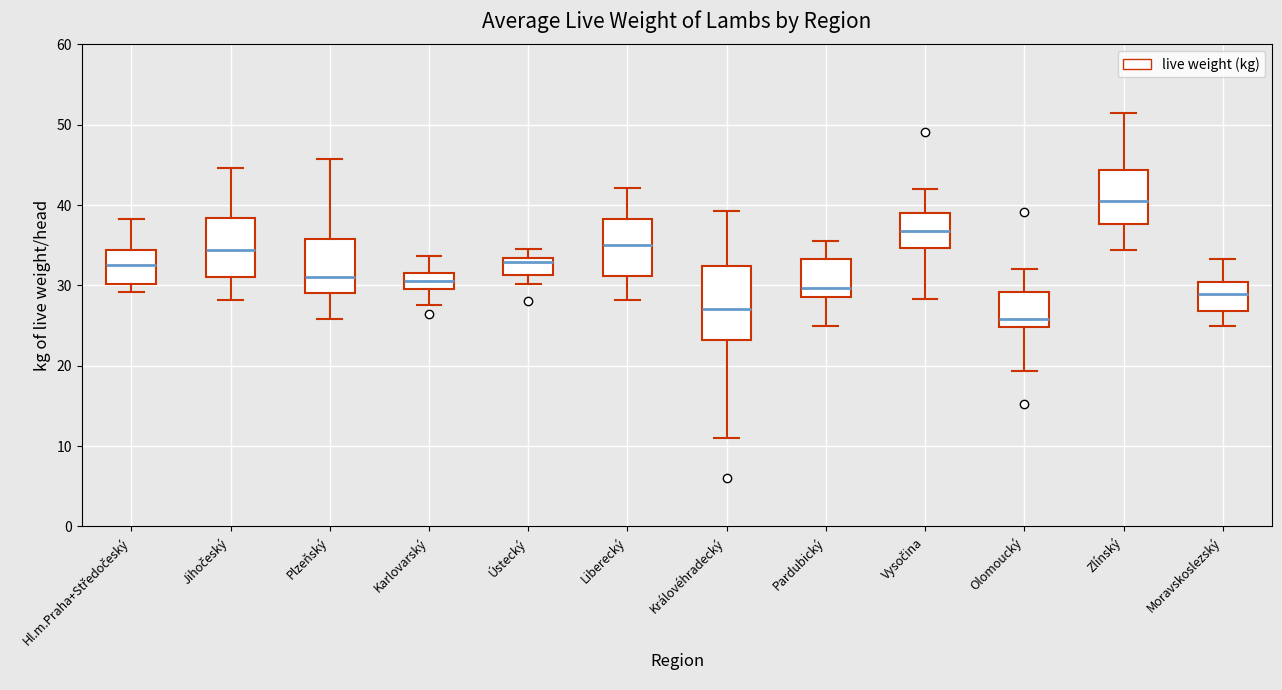

Which box has the lowest median line?

Olomoucký